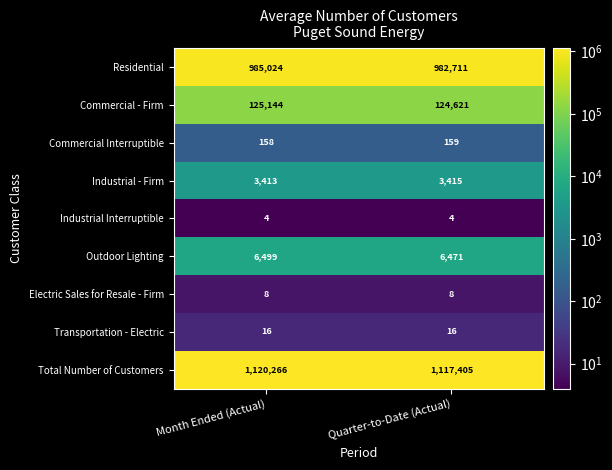

Which category has the highest value in the Outdoor Lighting series?

Month Ended (Actual)